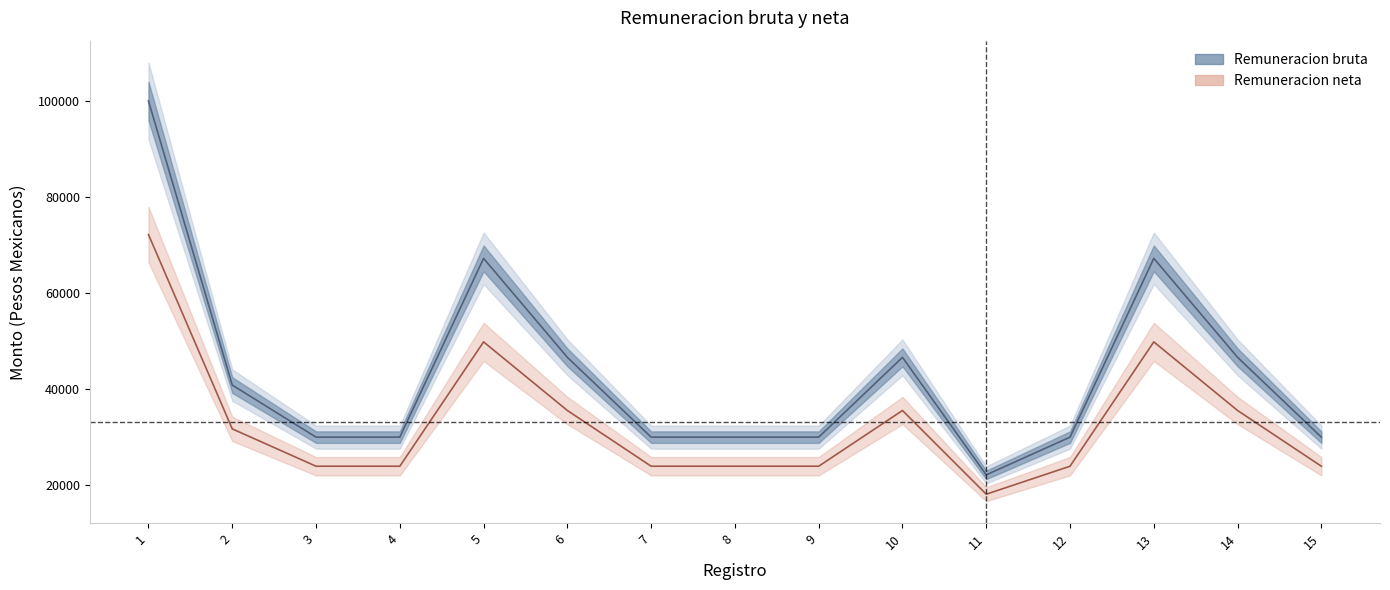

Does the chart have visible grid lines?

No